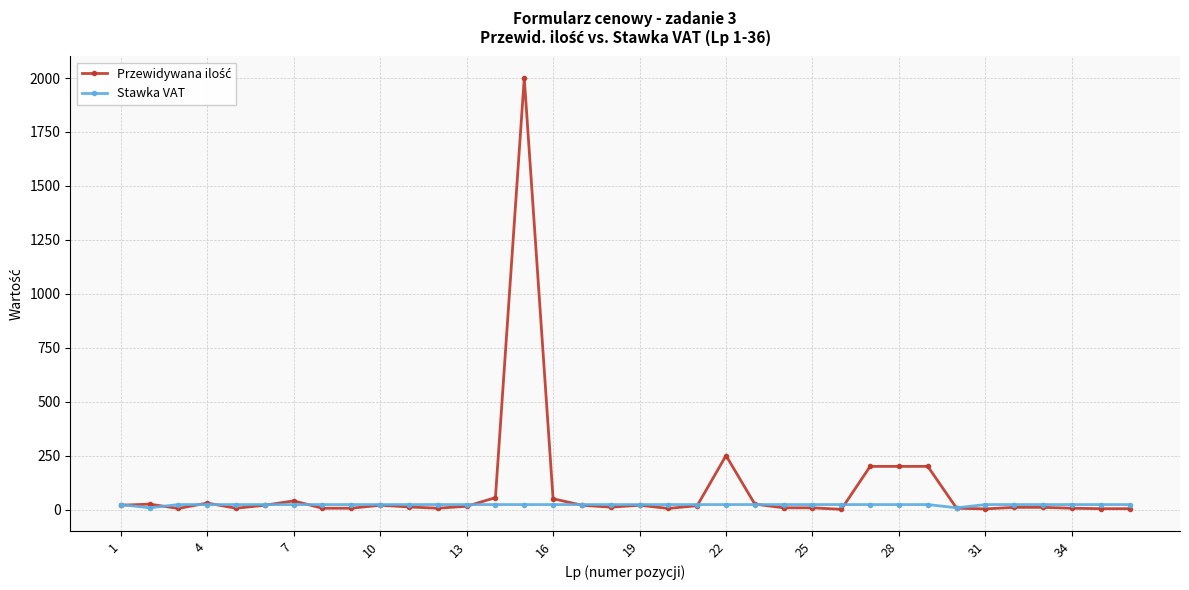

What is the maximum value shown in the chart?

2000